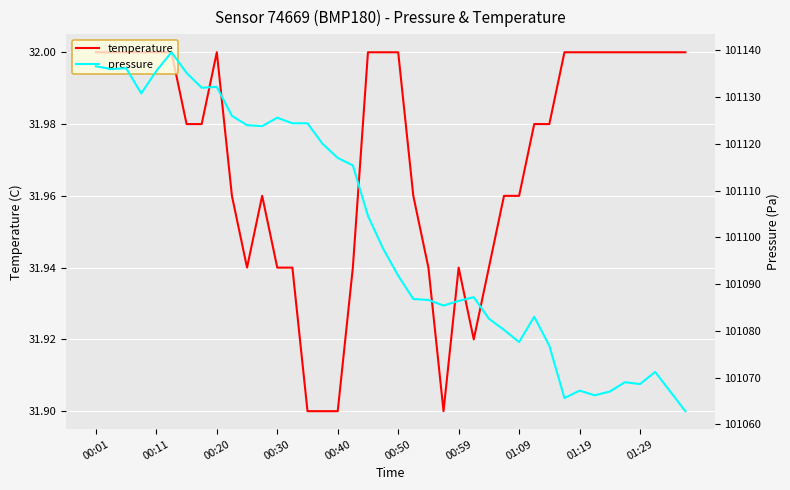

At how many categories does at least one series exceed 37104?

40